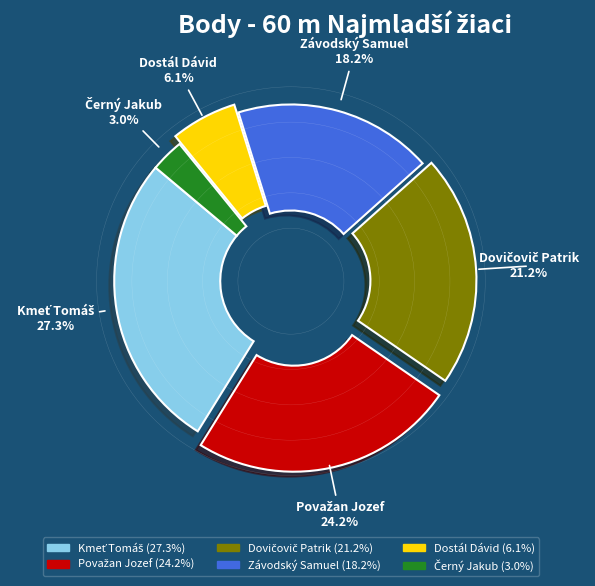

What percentage is NOT represented by Závodský Samuel?

81.8%